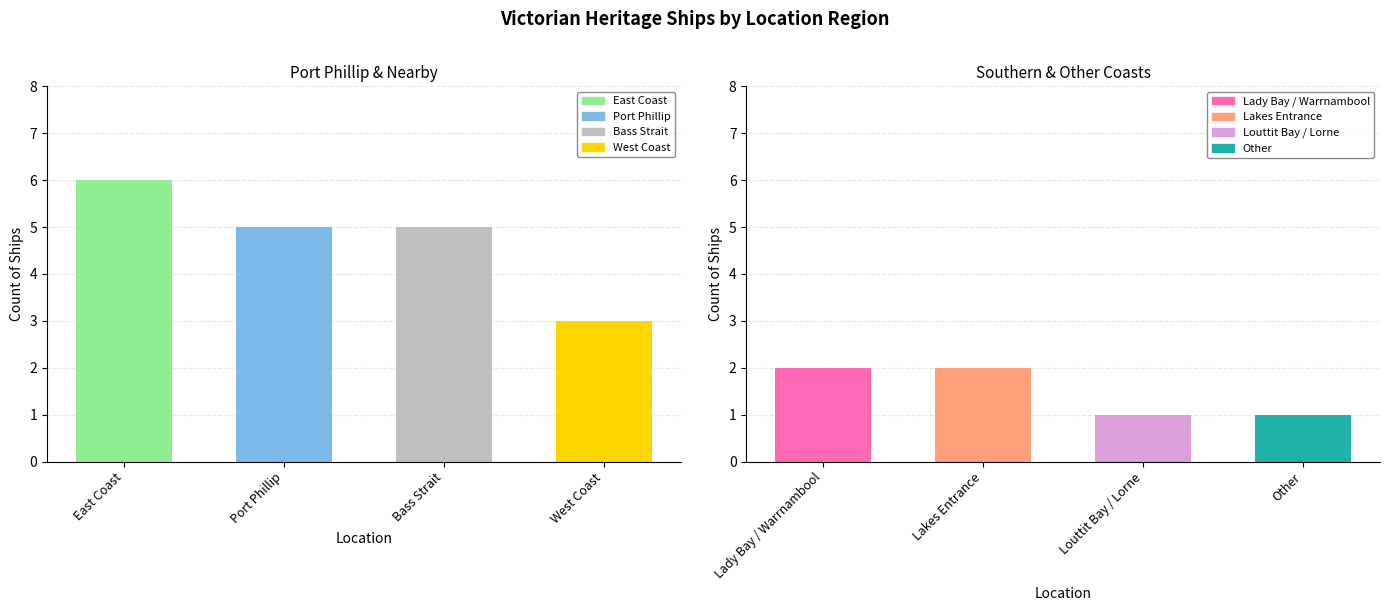

What is the sum of the values at Port Phillip and Bass Strait?

10